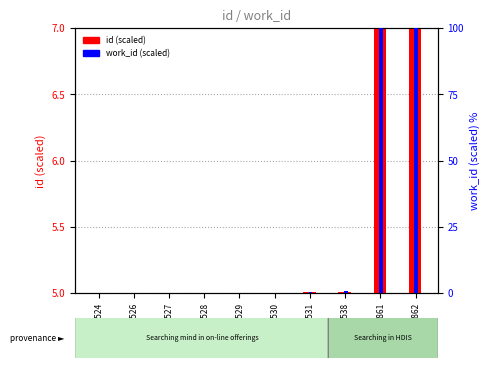

At which category is the sum across all series the highest?

18862